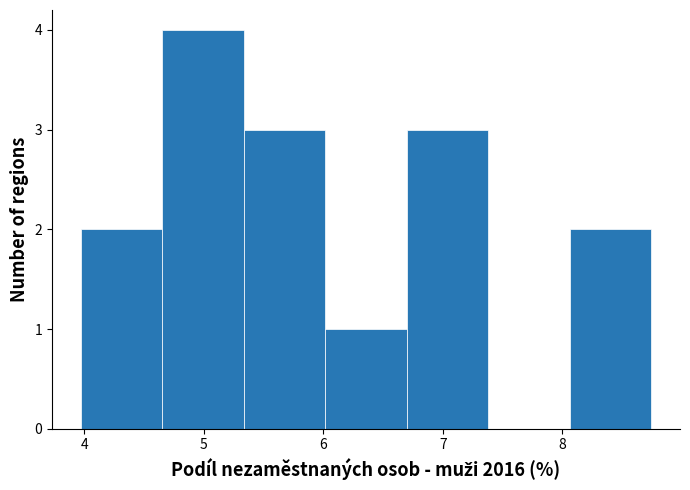

What is the height of the bar covering 6.7 to 7.4 on the x-axis? Neither the bar edges nor the heights are printed on the chart, so give them approximately, as read against the axes.

3